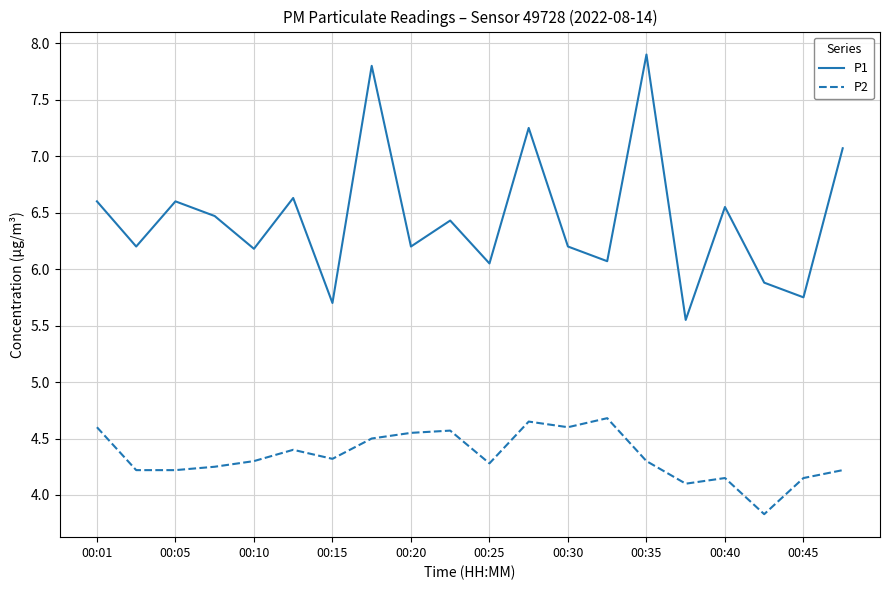

What is the maximum value shown in the chart?

7.9